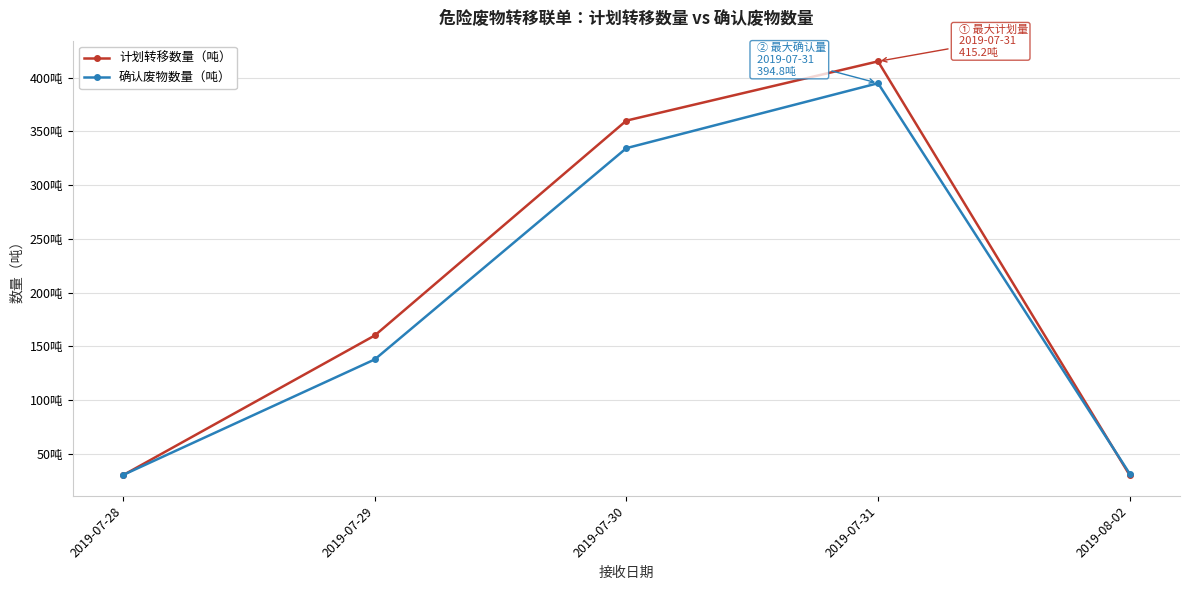

Which category has the highest value in the 计划转移数量（吨） series?

2019-07-31